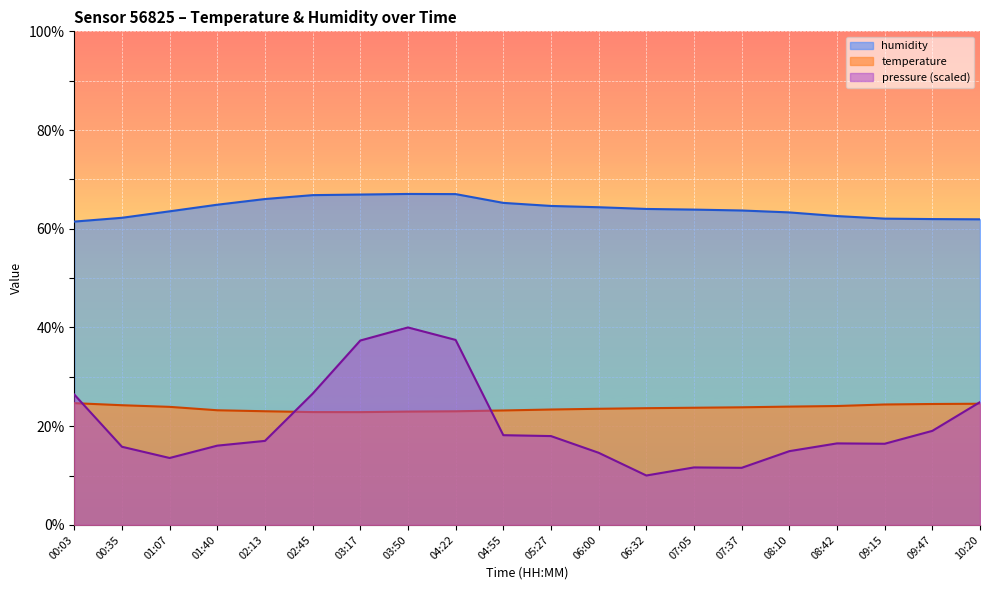

What position from the right is 09:47?

2